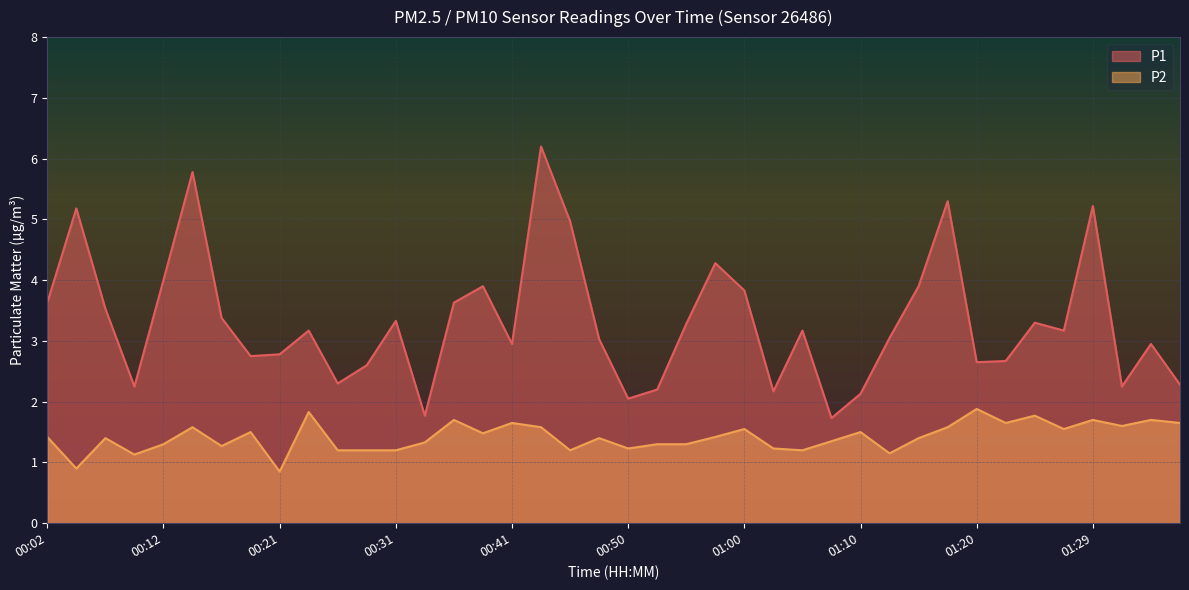

Reading left to right, extract all data points from this chart.

P1: 3.6	5.2	3.5	2.2	4.0	5.8	3.4	2.8	2.8	3.2	2.3	2.6	3.3	1.8	3.6	3.9	3.0	6.2	5.0	3.0	2.0	2.2	3.3	4.3	3.8	2.2	3.2	1.7	2.1	3.0	3.9	5.3	2.6	2.7	3.3	3.2	5.2	2.2	3.0	2.3
P2: 1.4	0.9	1.4	1.1	1.3	1.6	1.3	1.5	0.8	1.8	1.2	1.2	1.2	1.3	1.7	1.5	1.6	1.6	1.2	1.4	1.2	1.3	1.3	1.4	1.6	1.2	1.2	1.4	1.5	1.1	1.4	1.6	1.9	1.6	1.8	1.6	1.7	1.6	1.7	1.6